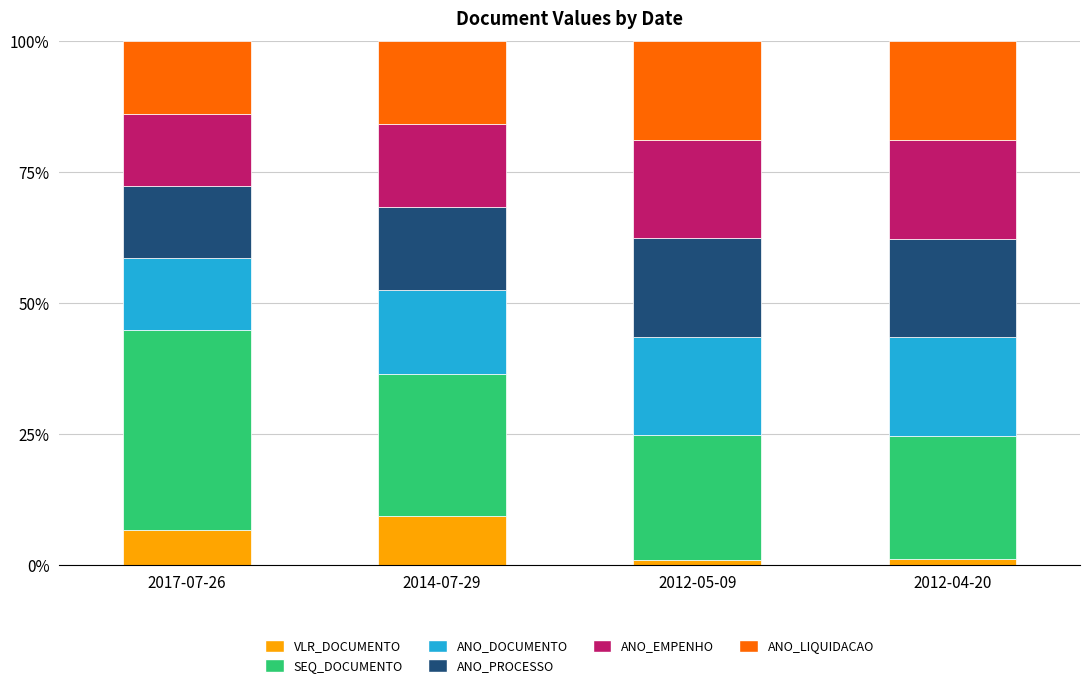

What is the sum of all VLR_DOCUMENTO values?

18.5